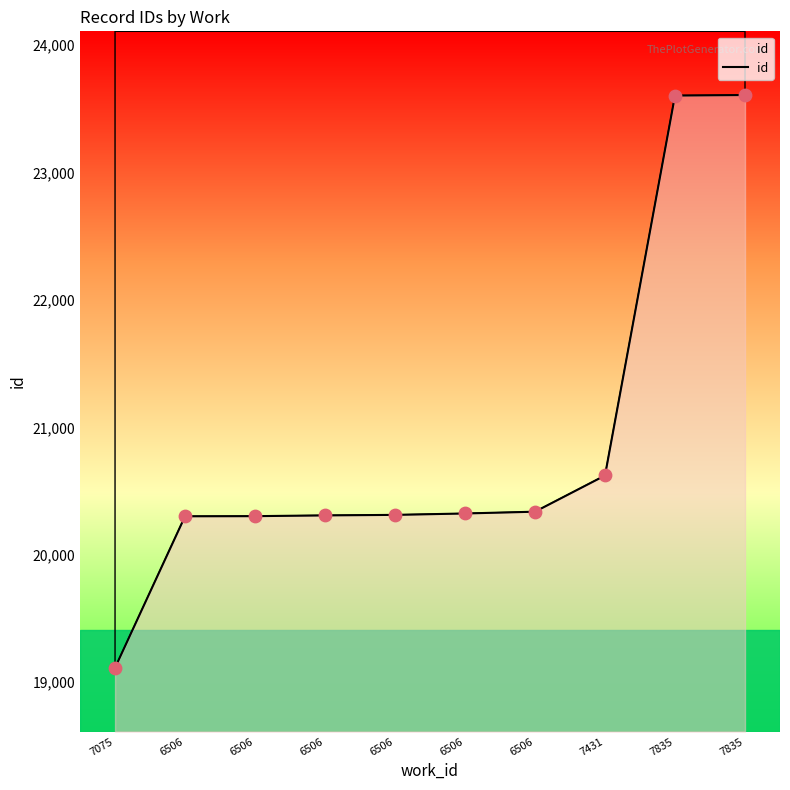

What is the change in value from 7431 to 7835?

+2981